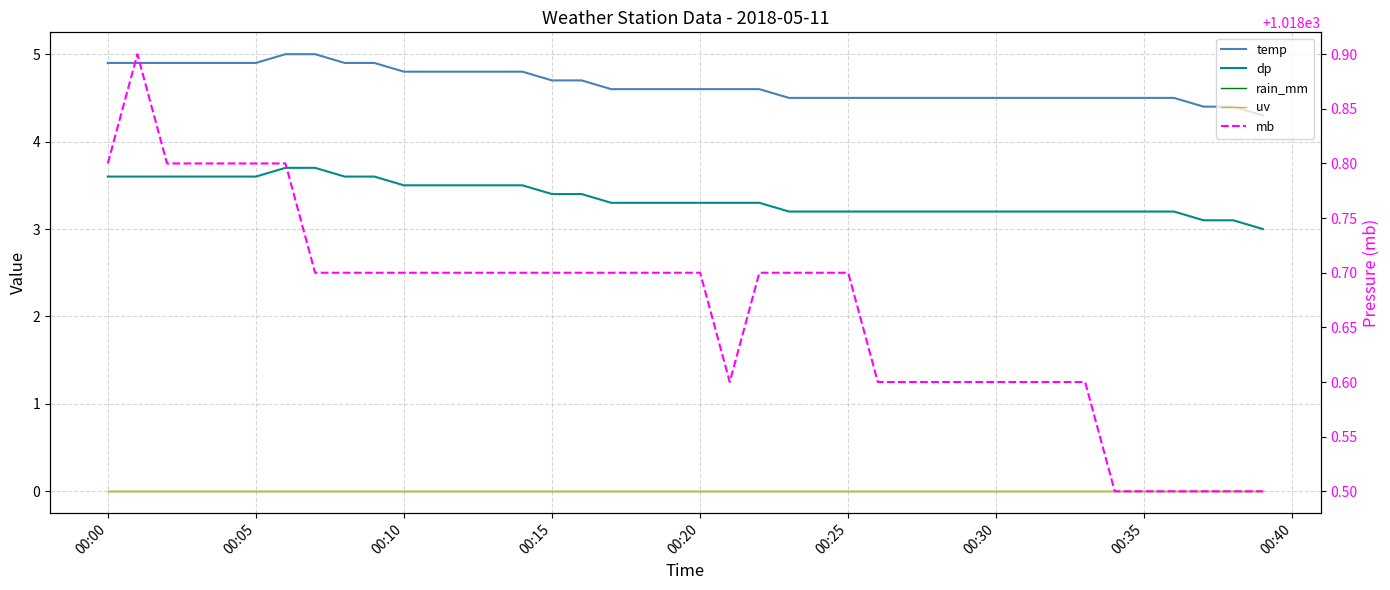

True or false: rain_mm and temp intersect in this chart.

False